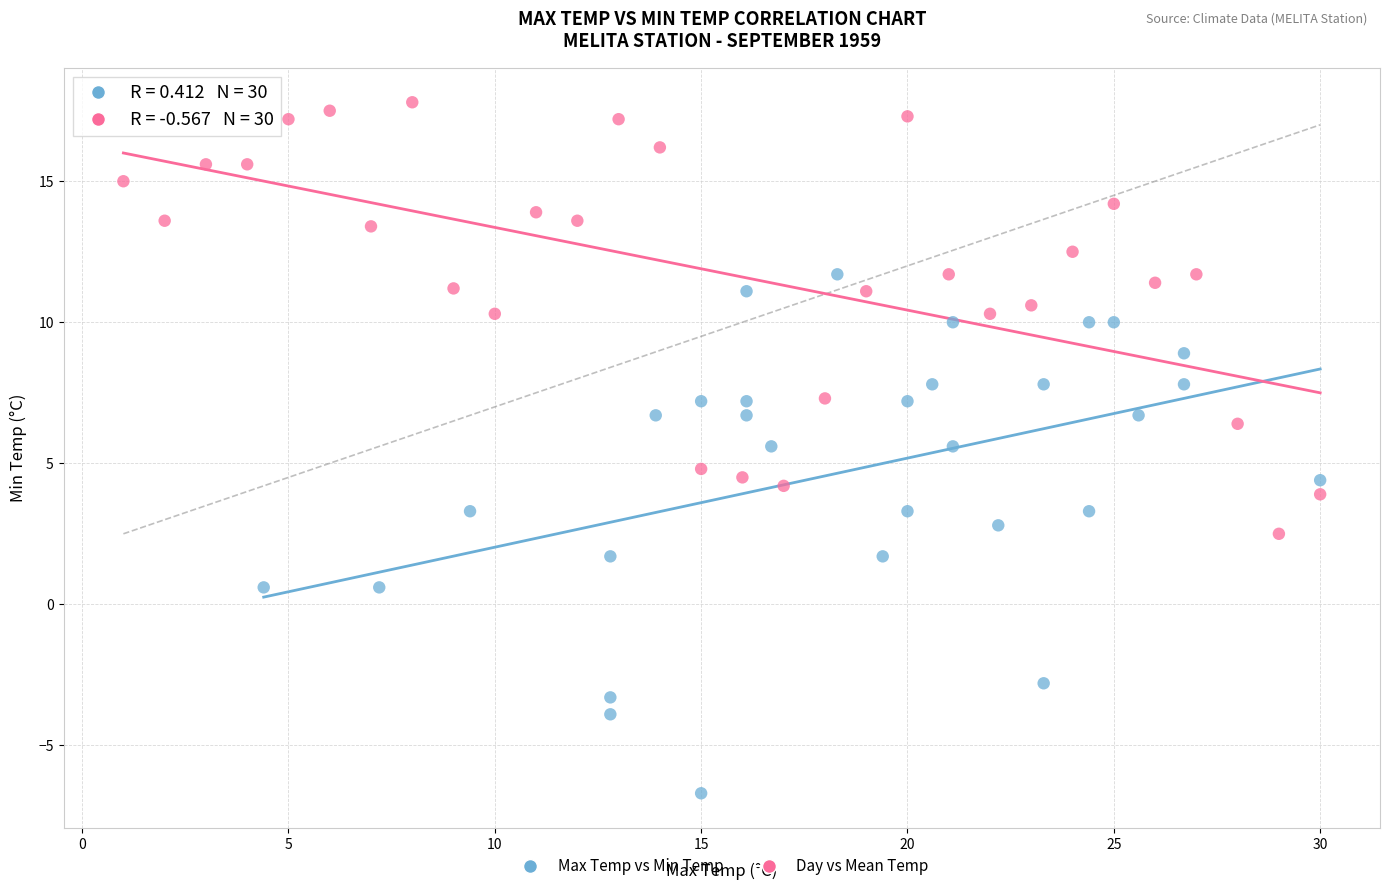

Which series contains the lowest Y value?

Max Temp vs Min Temp